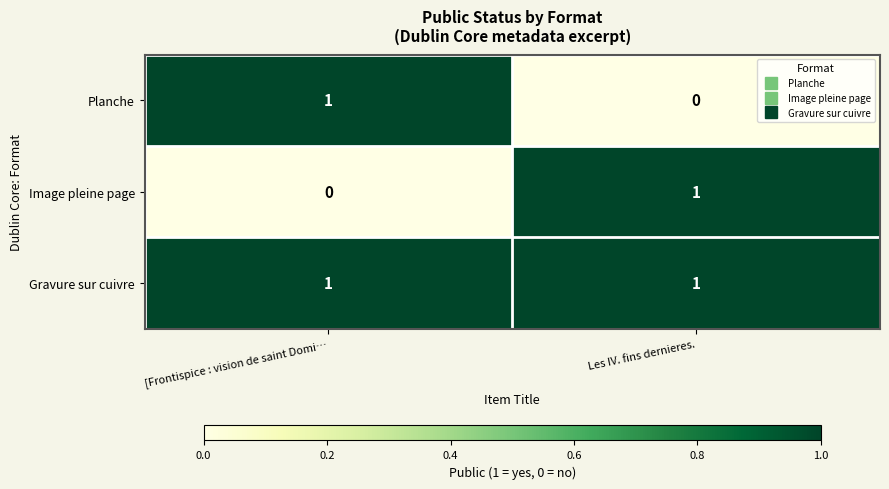

At which label is Image pleine page closest to 0?

[Frontispice : vision de saint Domi…